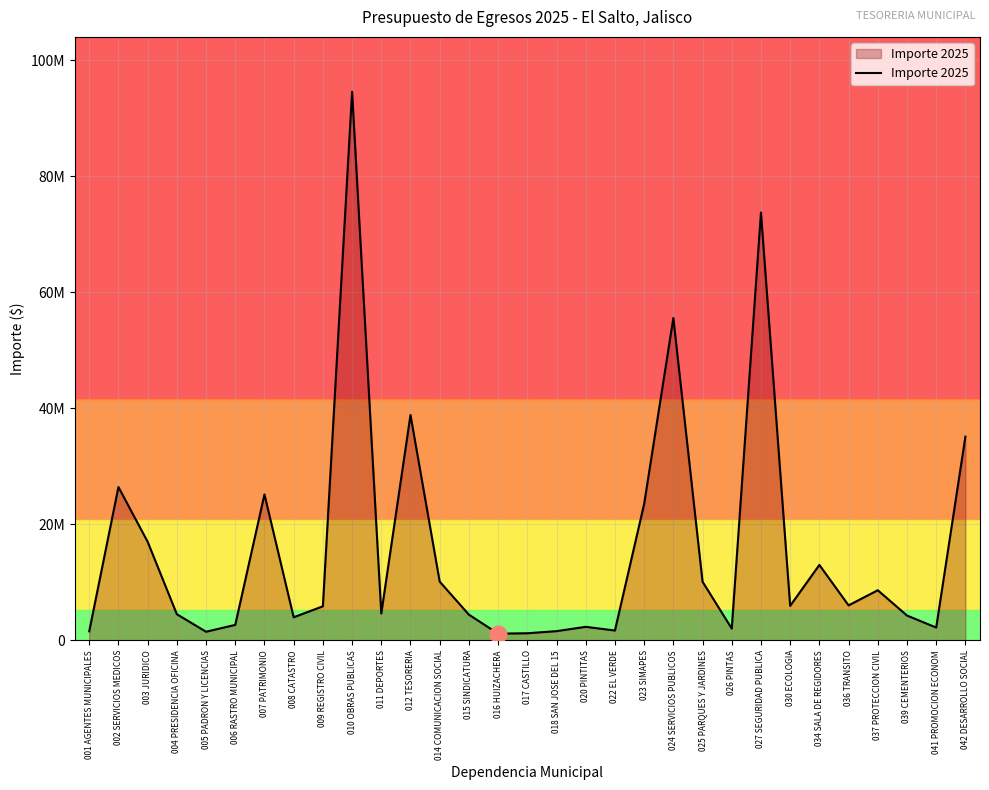

Read the value at 025 PARQUES Y JARDINES.

10110532.1